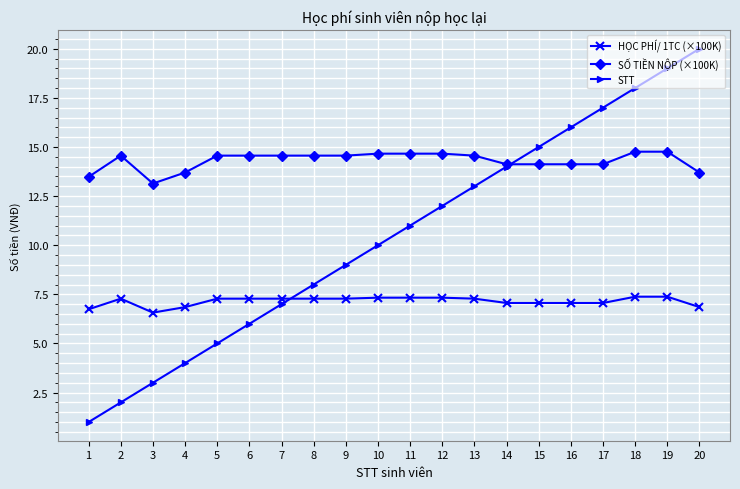

Does the chart display data point markers on the line(s)?

Yes